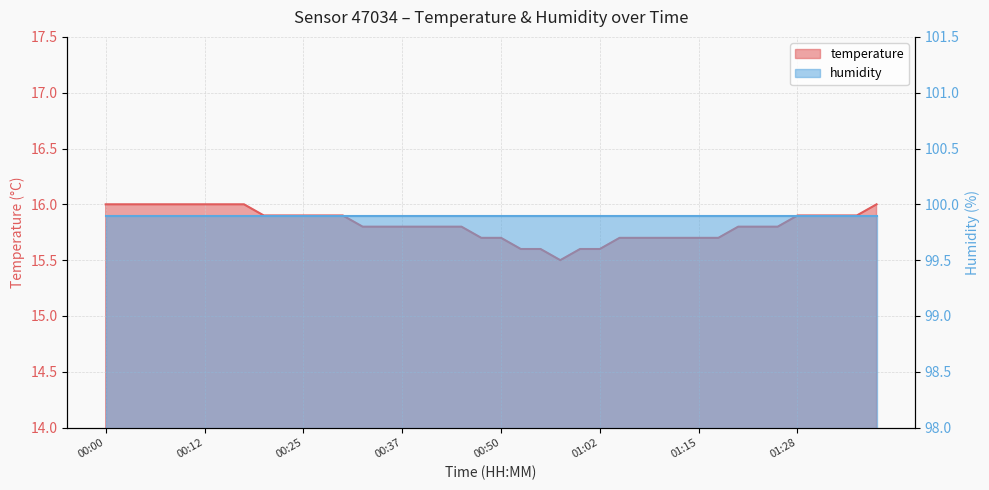

List the labels in order of value, smallest first.

00:57, 00:52, 00:55, 01:00, 01:02, 00:47, 00:50, 01:05, 01:07, 01:10, 01:13, 01:15, 01:17, 00:32, 00:35, 00:37, 00:40, 00:42, 00:45, 01:20, 01:23, 01:25, 00:20, 00:22, 00:25, 00:27, 00:30, 01:28, 01:30, 01:33, 01:35, 00:00, 00:03, 00:05, 00:07, 00:10, 00:12, 00:15, 00:17, 01:38